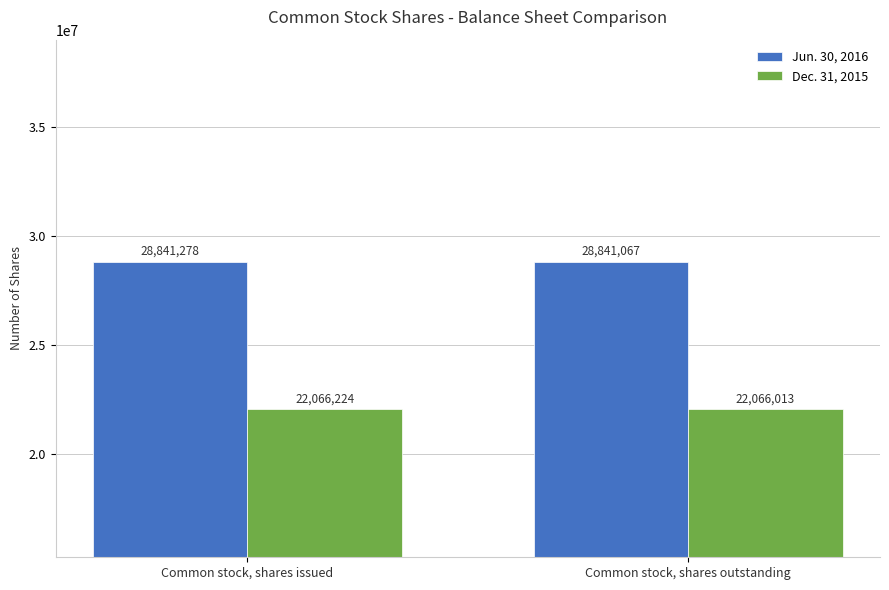

Which series has the largest total across all categories?

Jun. 30, 2016